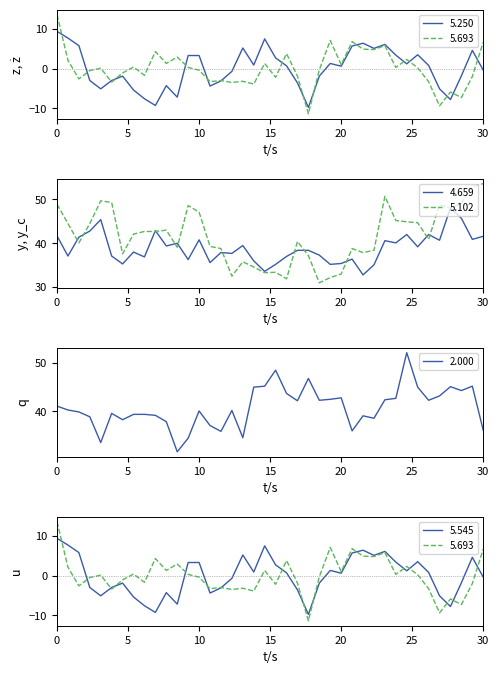

What is the value of the 5.250 point at the 35th from the left?

0.8